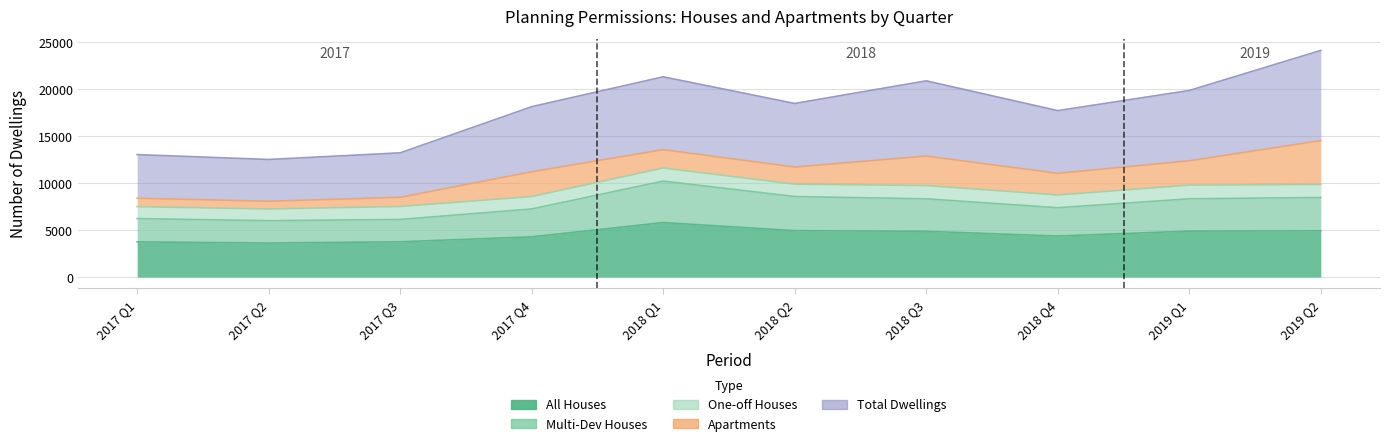

What is the maximum value for All Houses?

5813